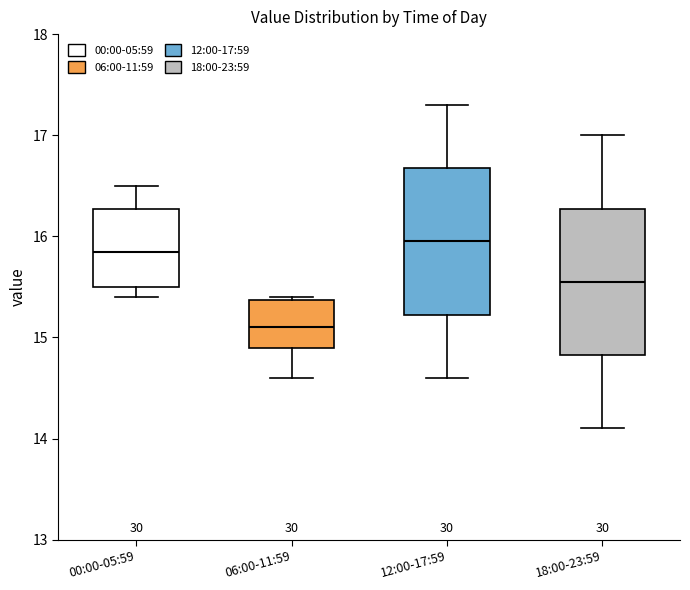

Reading left to right, read every box against the y-axis: the position of its median line, the range the box covers, and the ends of its whiskers. The values are not printed on the chart, so give them approximately, as read against the axis.

00:00-05:59: median 15.9, box 15.5 to 16.3, whiskers 15.4 to 16.5
06:00-11:59: median 15.1, box 14.9 to 15.4, whiskers 14.6 to 15.4
12:00-17:59: median 16.0, box 15.2 to 16.7, whiskers 14.6 to 17.3
18:00-23:59: median 15.6, box 14.8 to 16.3, whiskers 14.1 to 17.0